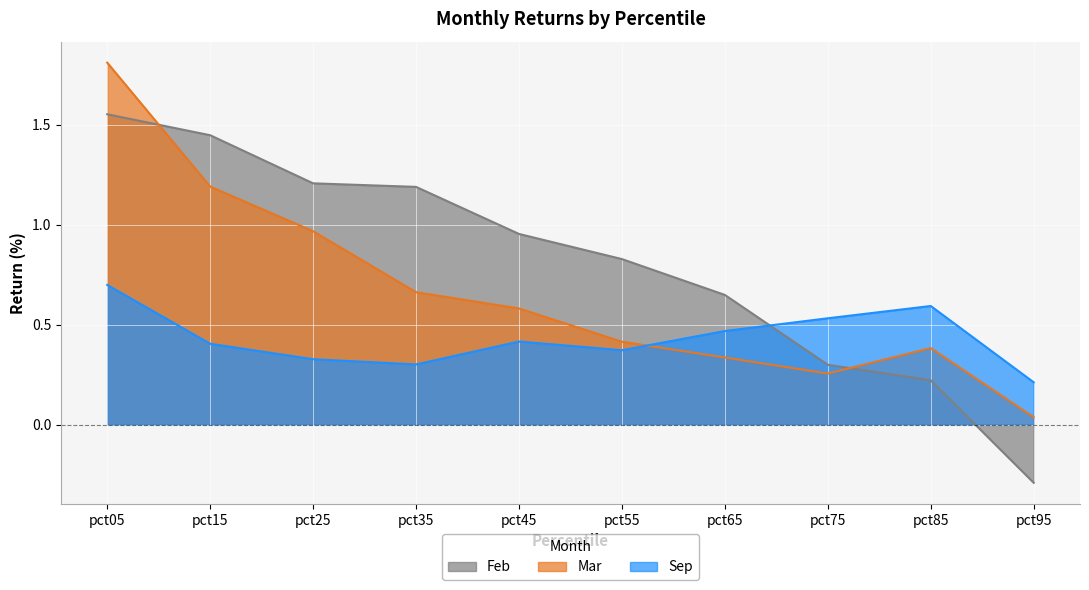

The Sep series shows 0.4 at pct45. True or false?

True